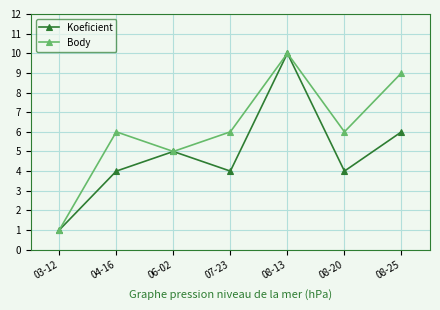

What is the highest value of the Body series?

10